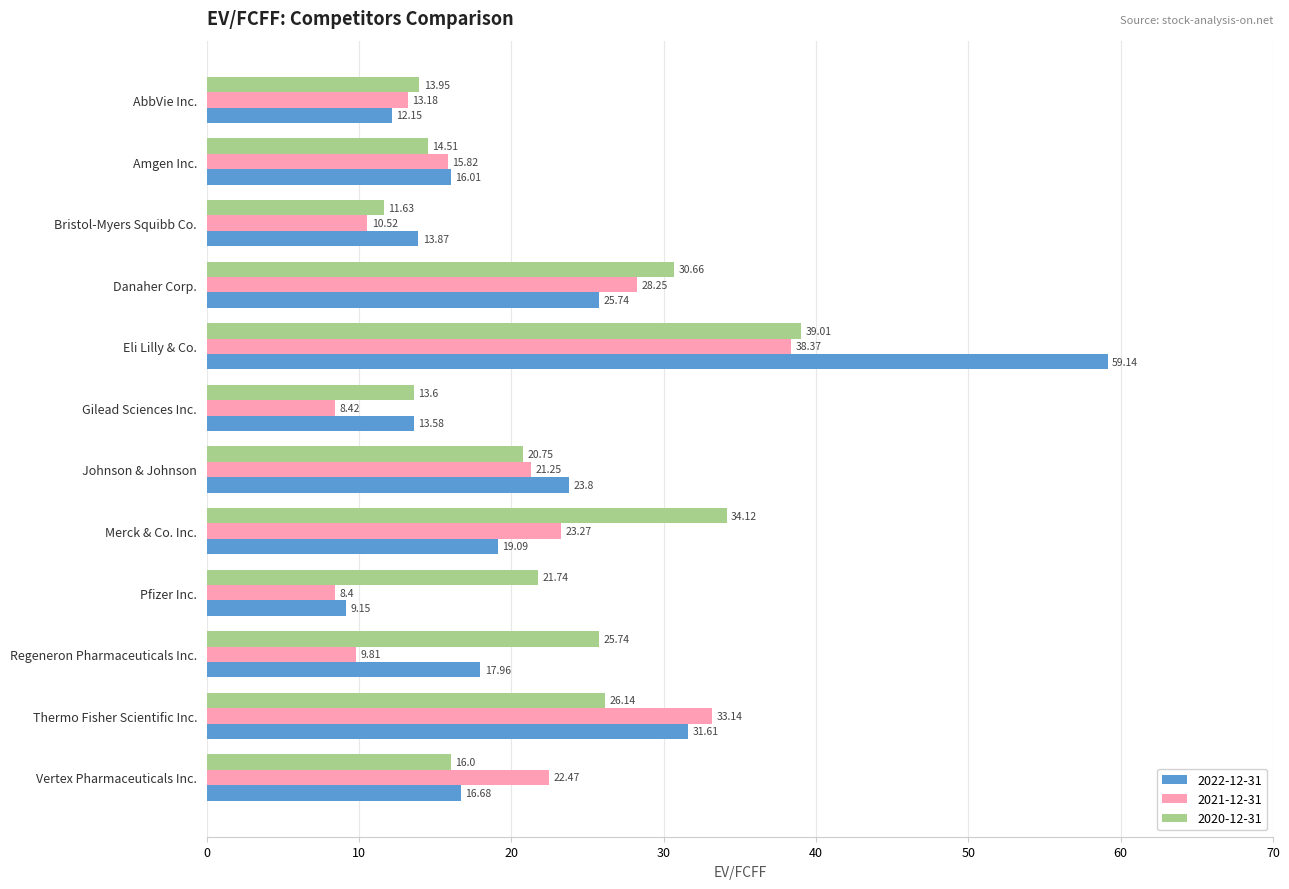

At which category is the sum across all series the highest?

Eli Lilly & Co.